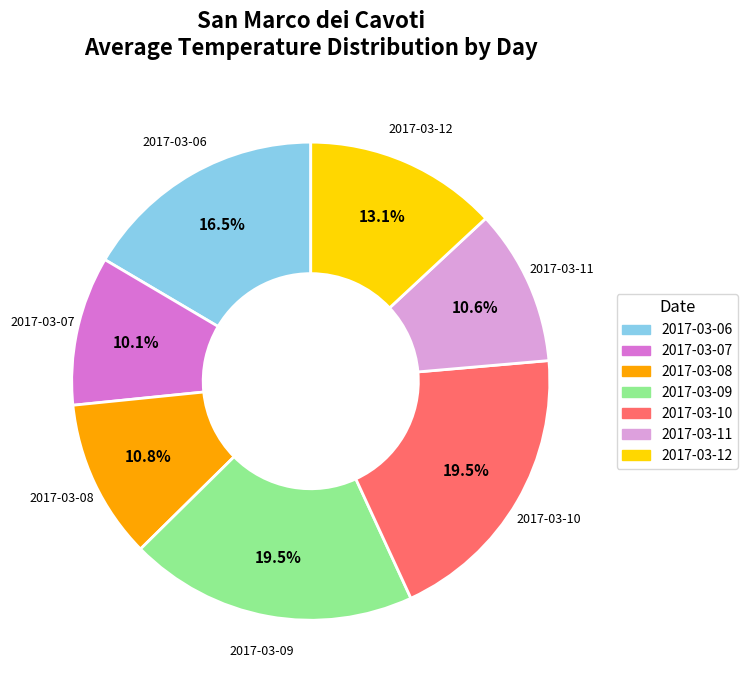

How many segments does this pie chart have?

7